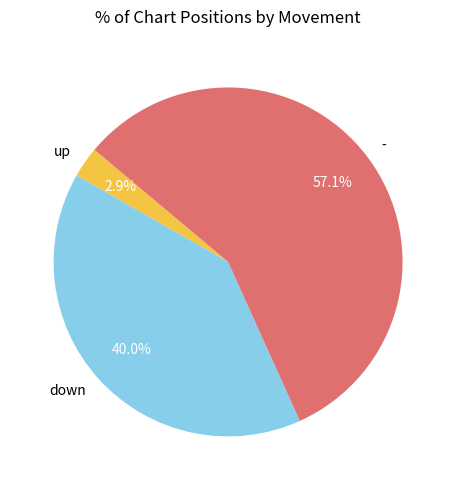

How many segments does this pie chart have?

3